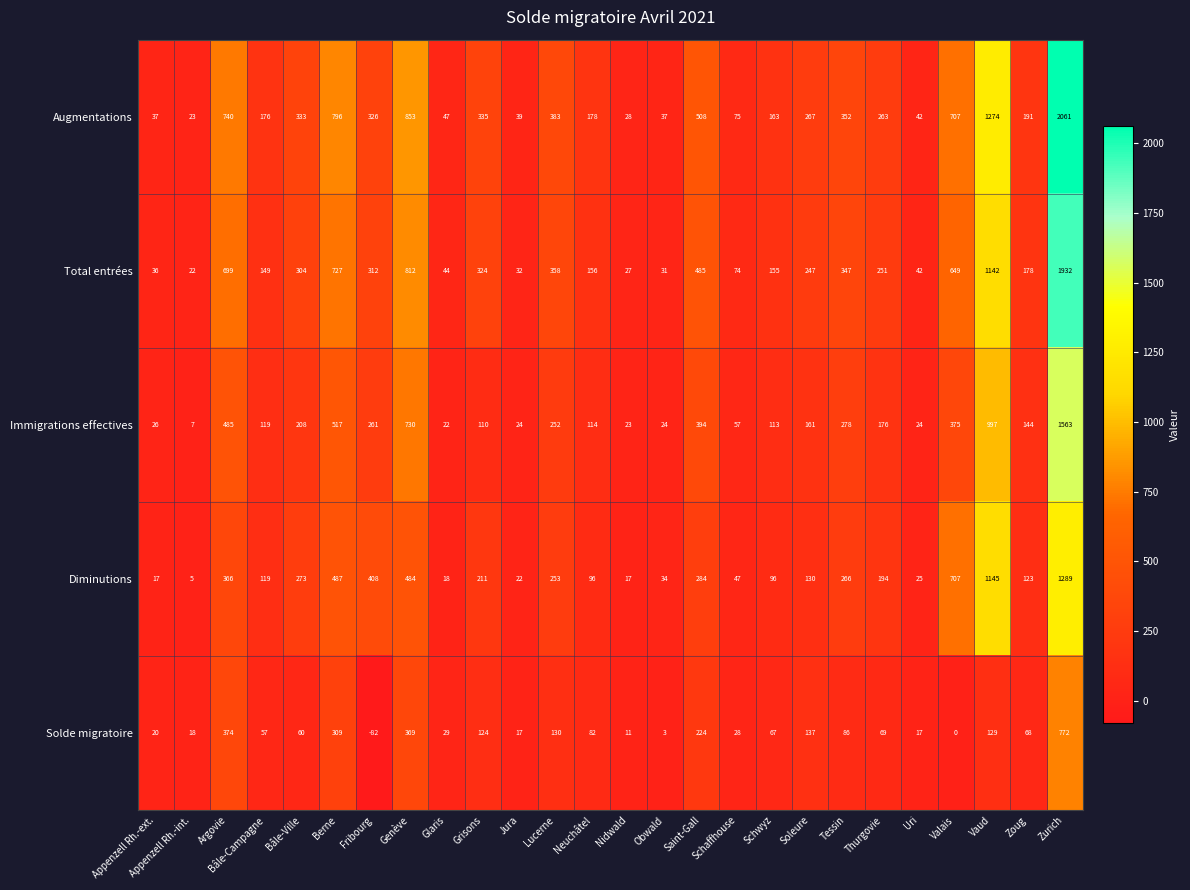

At which label does Augmentations reach its peak?

Zurich